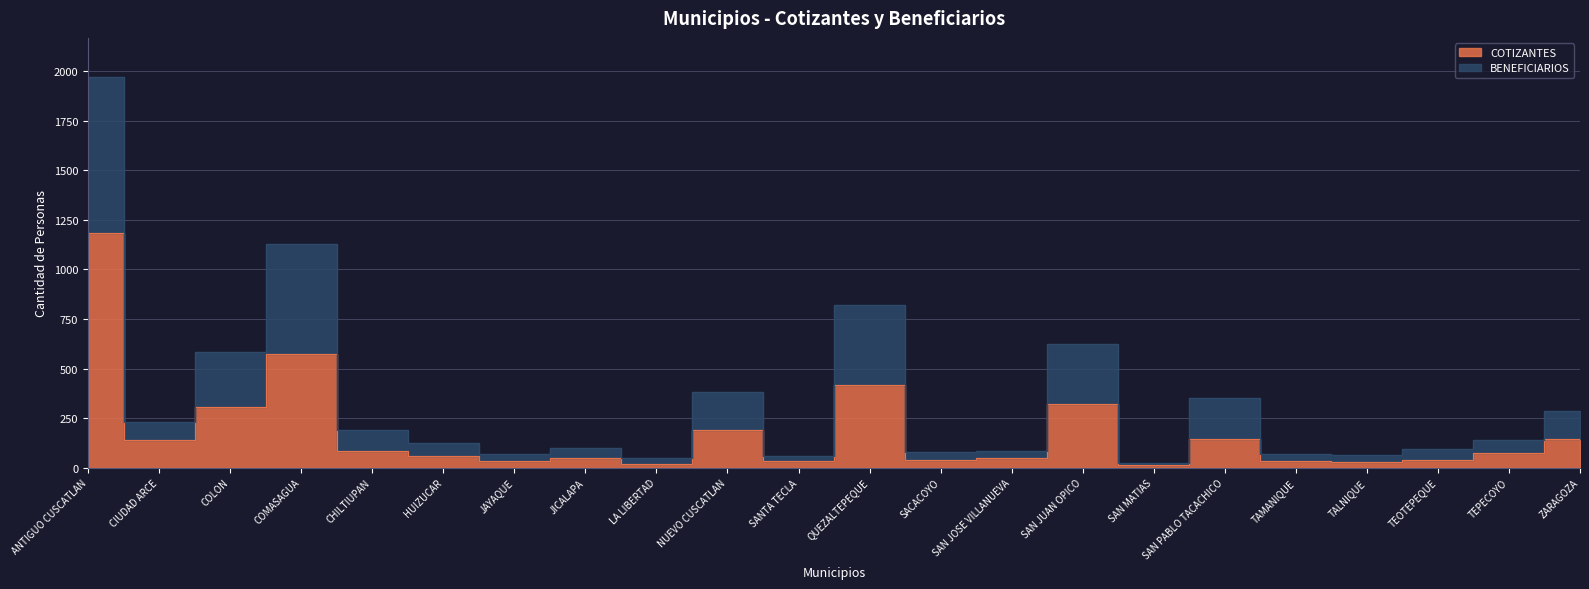

Does the chart have visible grid lines?

Yes